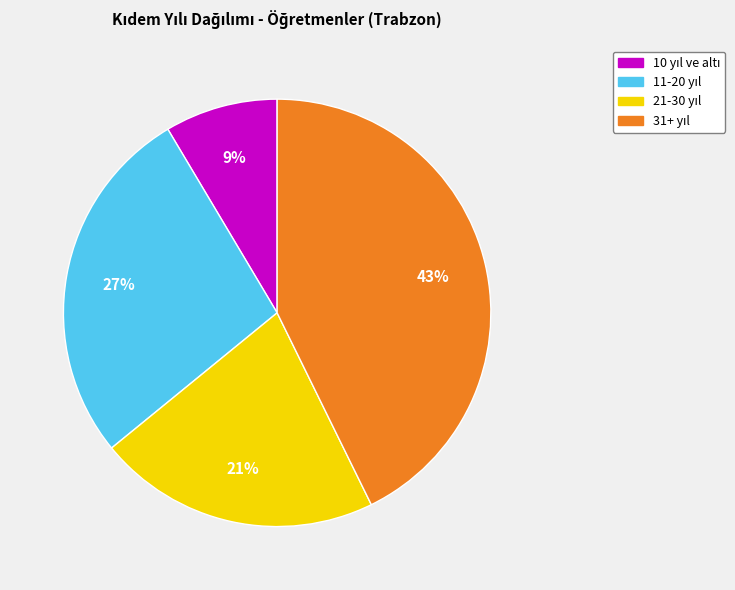

Is there any slice that represents more than half of the pie?

No